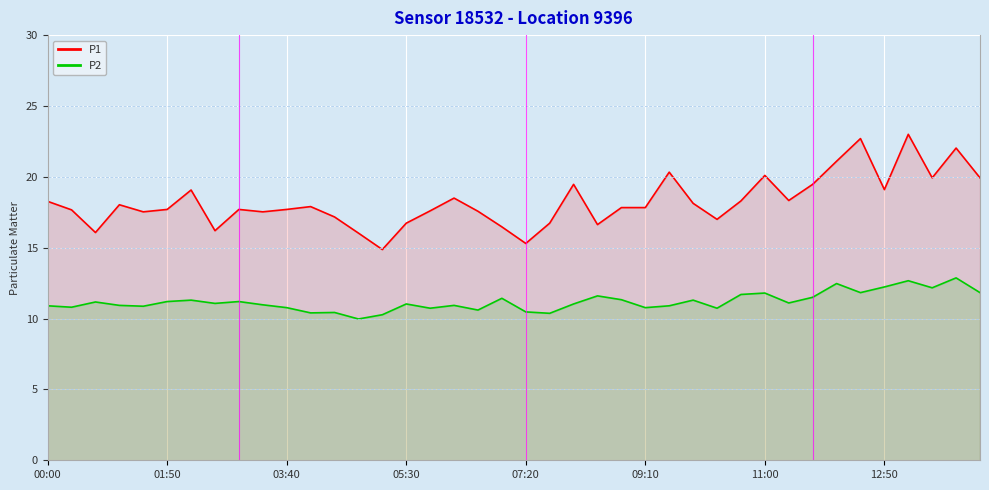

True or false: P1 and P2 intersect in this chart.

False